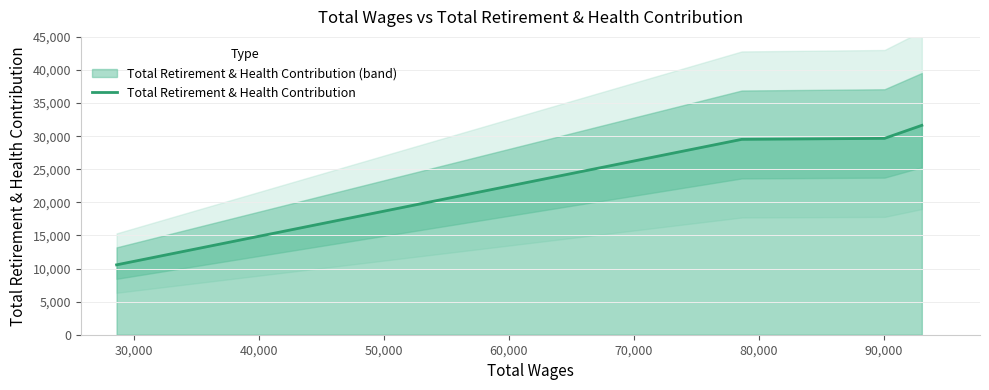

Reading left to right, what are all the values shown in this chart?

10559	29519	29669	31636